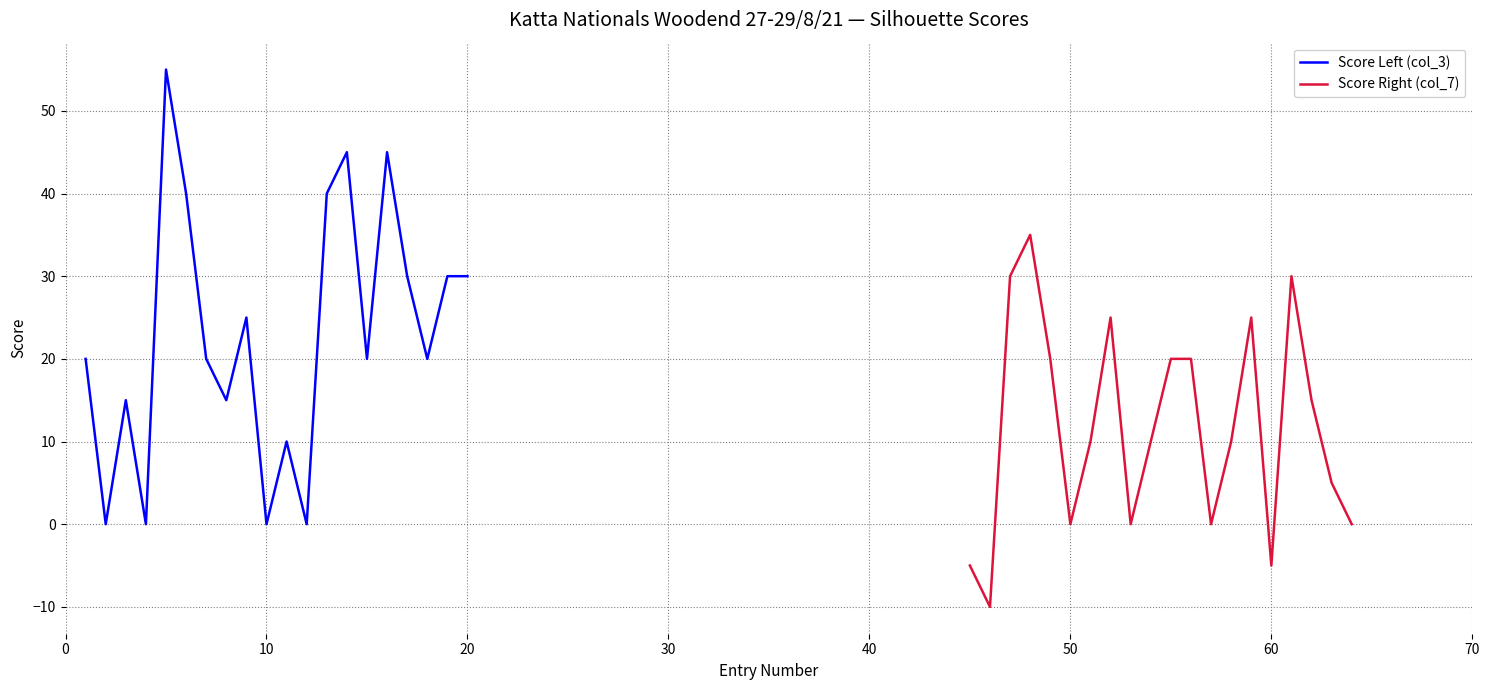

What is the highest value of the Score Right (col_7) series?

35